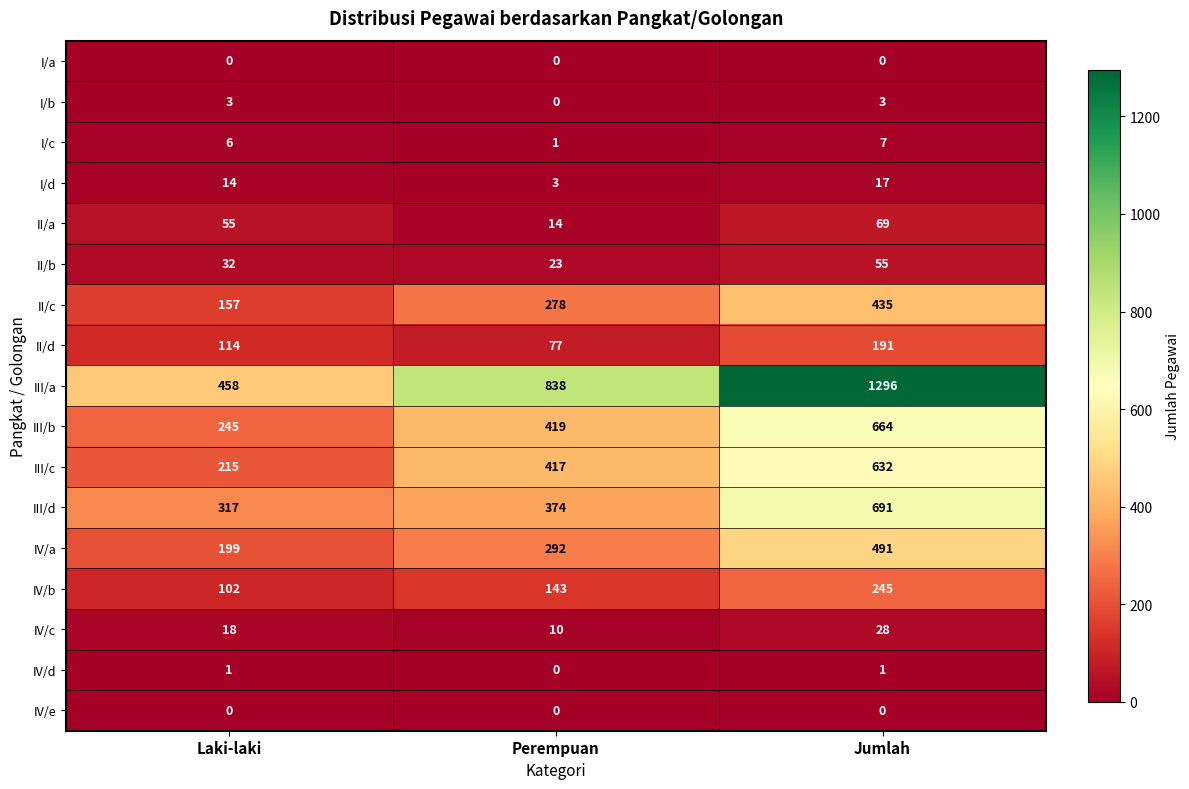

Which series has the largest total across all categories?

III/a